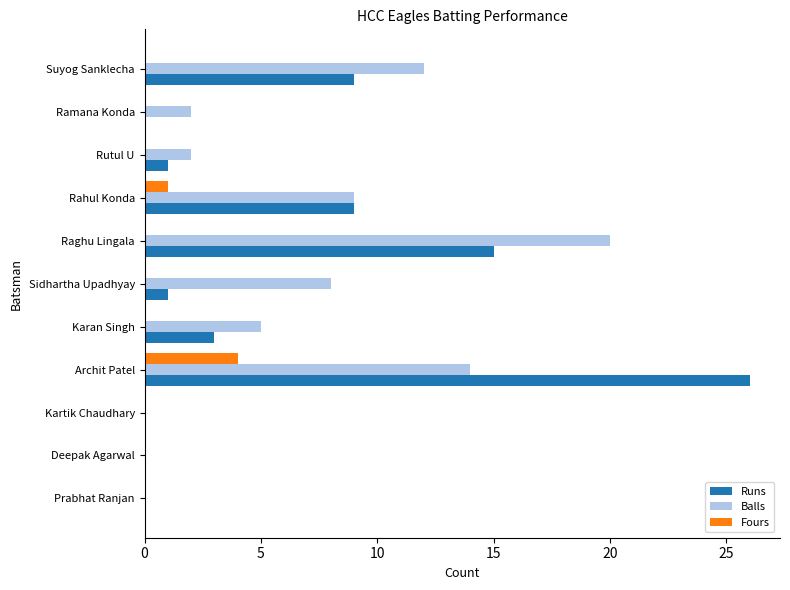

Between Raghu Lingala and Archit Patel, which series saw the biggest shift?

Runs